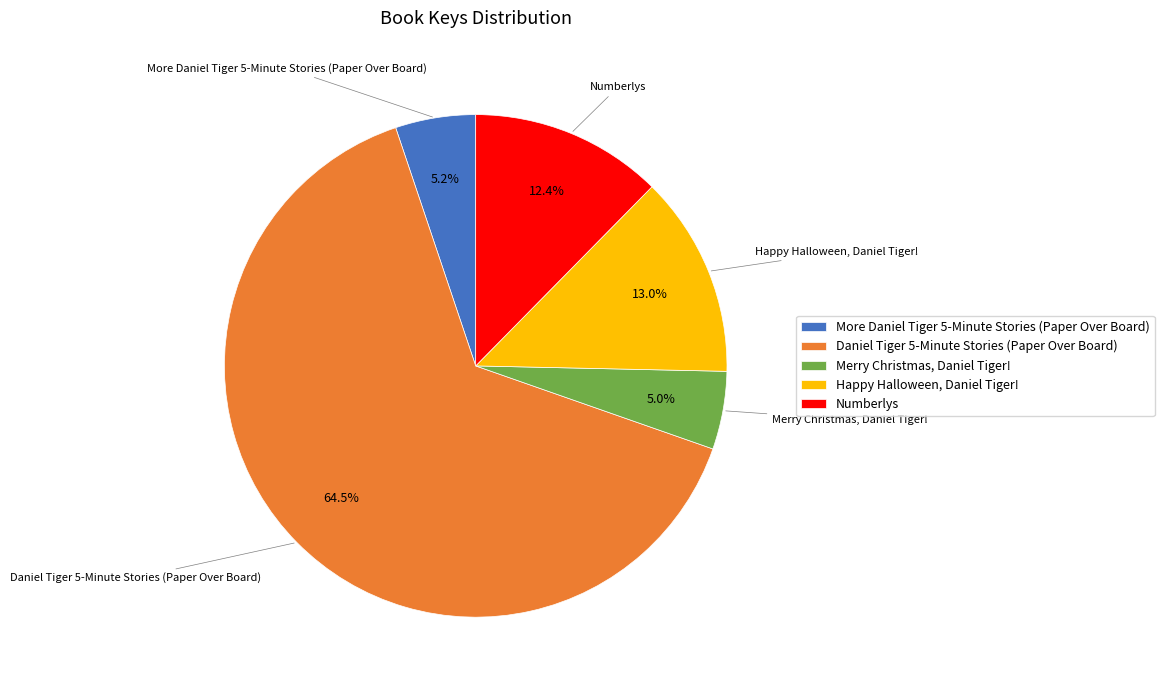

To the nearest percent, what is the combined percentage of Daniel Tiger 5-Minute Stories (Paper Over Board) and Numberlys?

77%